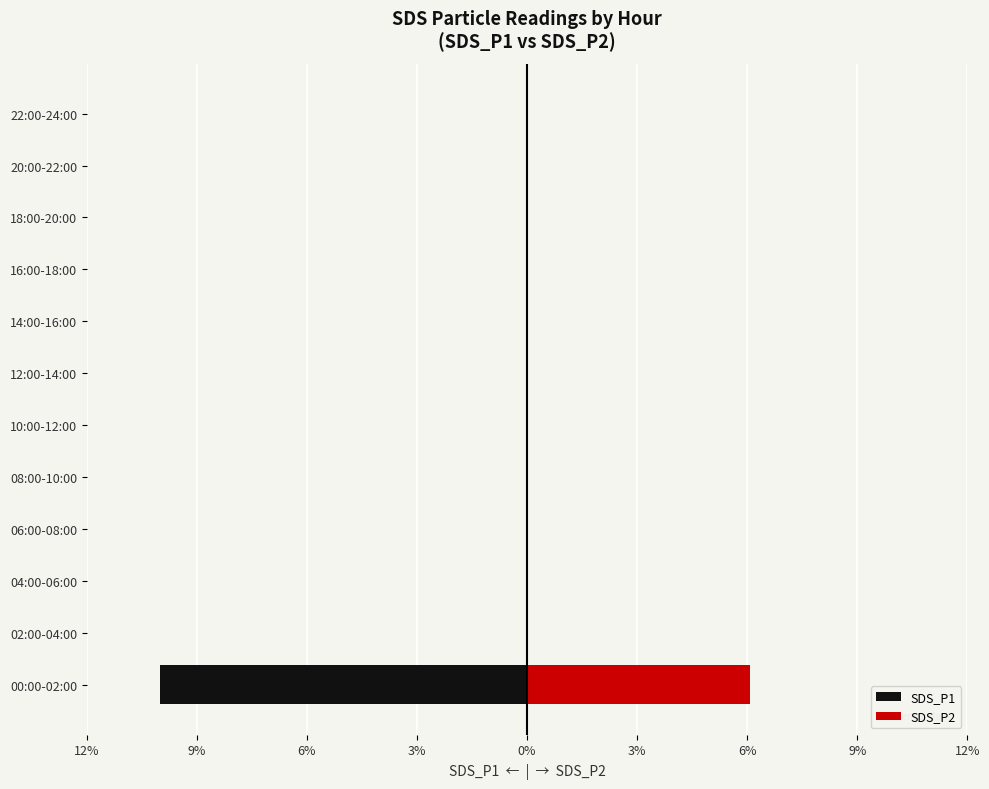

True or false: SDS_P1 has a value of 0.0 at 14:00-16:00.

True